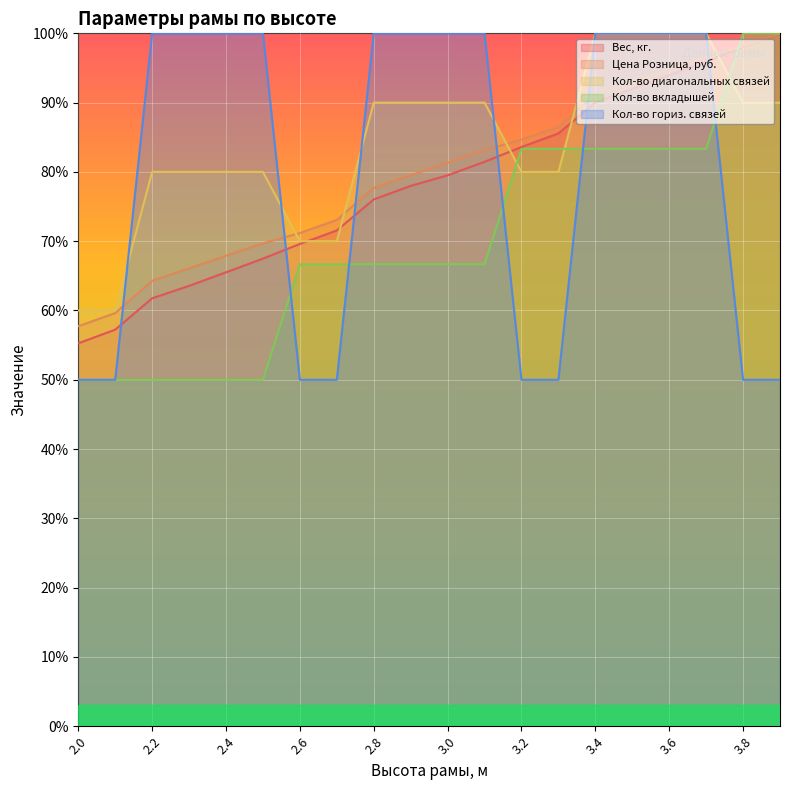

Reading left to right, what are all the values shown in this chart?

Вес, кг.: 2.0=55.3	2.1=57.2	2.2=61.8	2.3=63.6	2.4=65.5	2.5=67.5	2.6=69.6	2.7=71.6	2.8=76.0	2.9=78.0	3.0=79.5	3.1=81.5	3.2=83.6	3.3=85.5	3.4=90.0	3.5=92.0	3.6=94.0	3.7=95.9	3.8=98.0	3.9=100.0
Цена Розница, руб.: 2.0=57.7	2.1=59.6	2.2=64.3	2.3=66.1	2.4=67.9	2.5=69.7	2.6=71.2	2.7=73.1	2.8=77.7	2.9=79.5	3.0=81.3	3.1=83.1	3.2=84.7	3.3=86.5	3.4=91.1	3.5=92.9	3.6=94.8	3.7=96.6	3.8=98.1	3.9=100.0
Кол-во диагональных связей: 2.0=60.0	2.1=60.0	2.2=80.0	2.3=80.0	2.4=80.0	2.5=80.0	2.6=70.0	2.7=70.0	2.8=90.0	2.9=90.0	3.0=90.0	3.1=90.0	3.2=80.0	3.3=80.0	3.4=100.0	3.5=100.0	3.6=100.0	3.7=100.0	3.8=90.0	3.9=90.0
Кол-во вкладышей: 2.0=50.0	2.1=50.0	2.2=50.0	2.3=50.0	2.4=50.0	2.5=50.0	2.6=66.7	2.7=66.7	2.8=66.7	2.9=66.7	3.0=66.7	3.1=66.7	3.2=83.3	3.3=83.3	3.4=83.3	3.5=83.3	3.6=83.3	3.7=83.3	3.8=100.0	3.9=100.0
Кол-во гориз. связей: 2.0=50.0	2.1=50.0	2.2=100.0	2.3=100.0	2.4=100.0	2.5=100.0	2.6=50.0	2.7=50.0	2.8=100.0	2.9=100.0	3.0=100.0	3.1=100.0	3.2=50.0	3.3=50.0	3.4=100.0	3.5=100.0	3.6=100.0	3.7=100.0	3.8=50.0	3.9=50.0